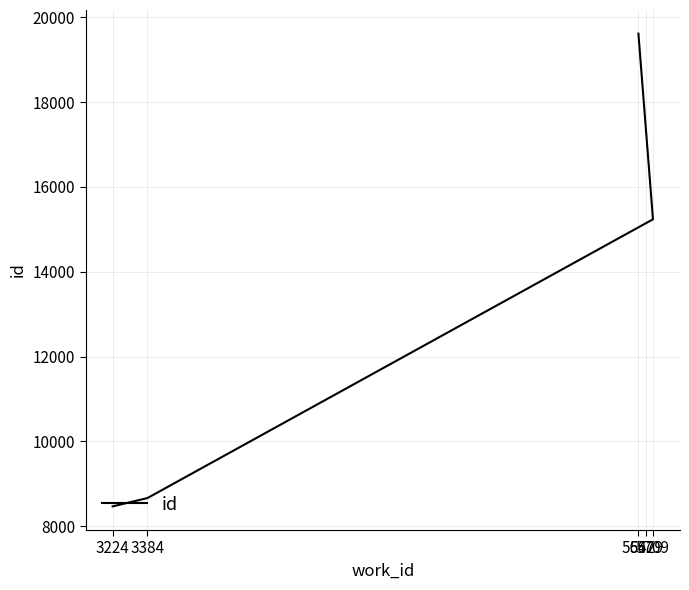

What is the sum of all values?

67138